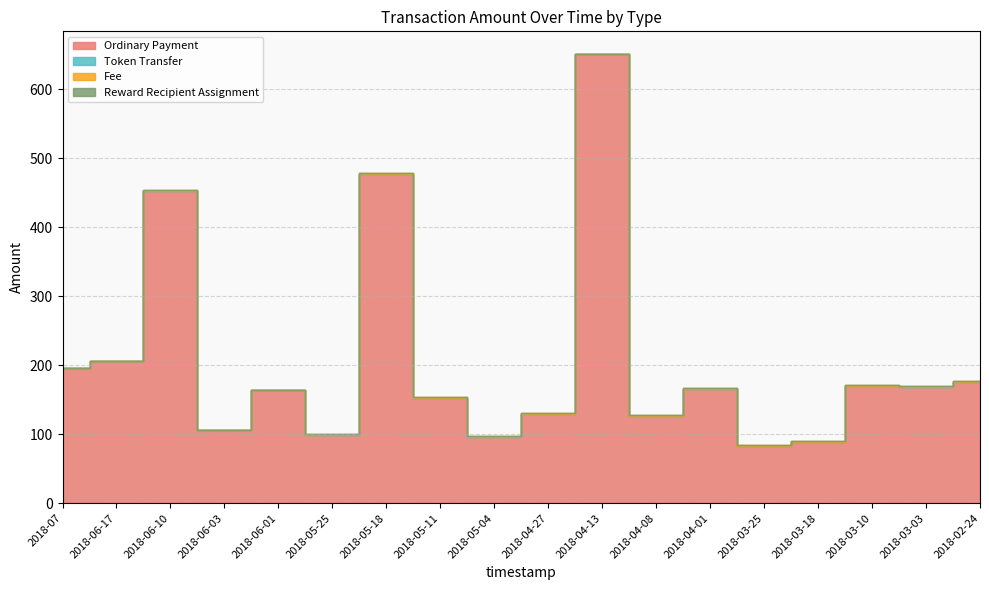

At which category is the sum across all series the highest?

2018-04-13